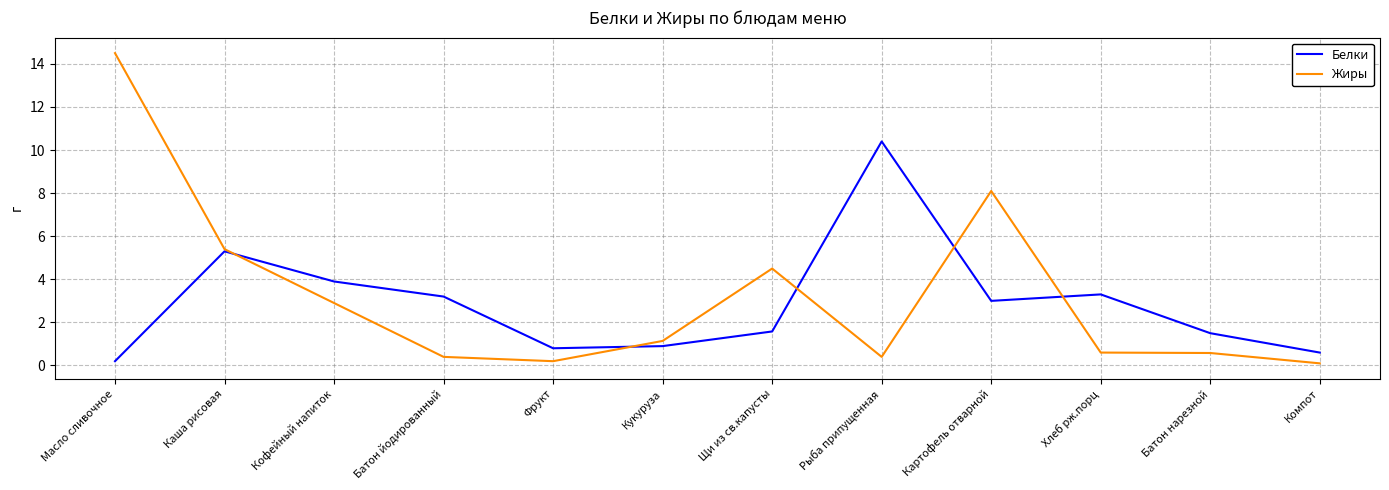

What position from the left is Щи из св.капусты?

7